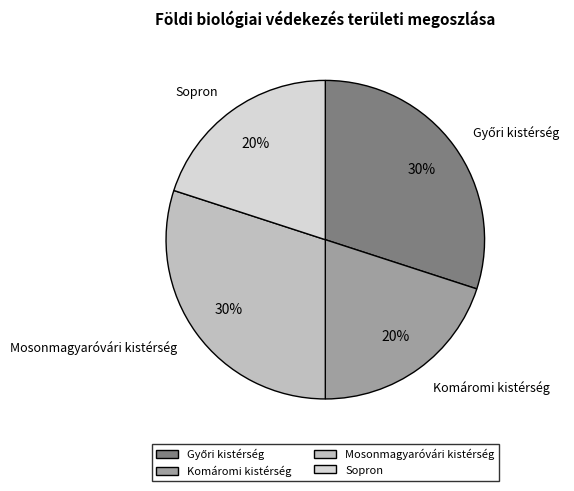

Is Mosonmagyaróvári kistérség the majority of the pie?

No